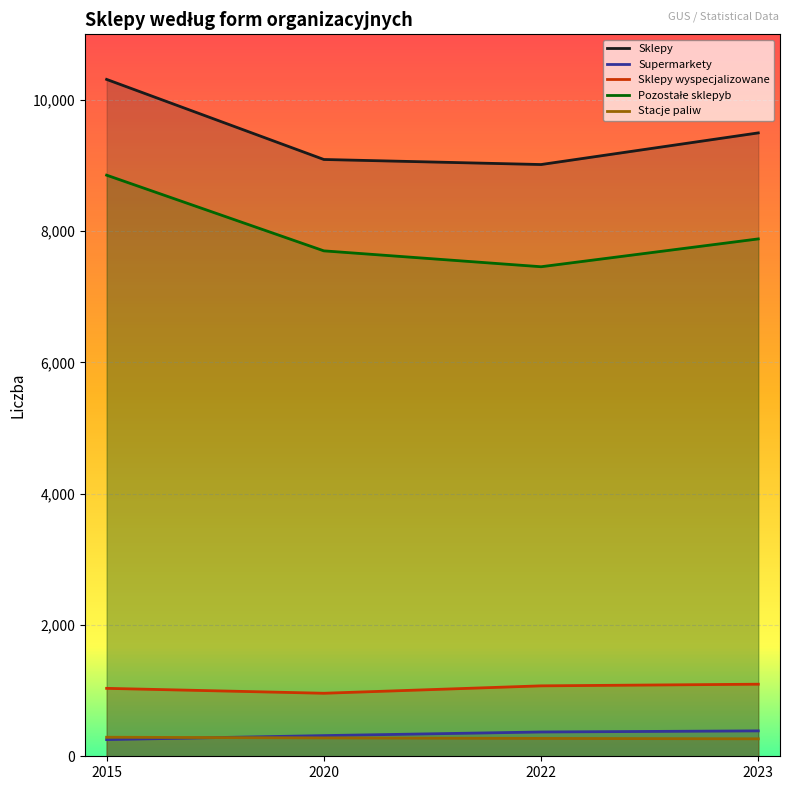

Between 2020 and 2022, which series saw the biggest shift?

Pozostałe sklepyb